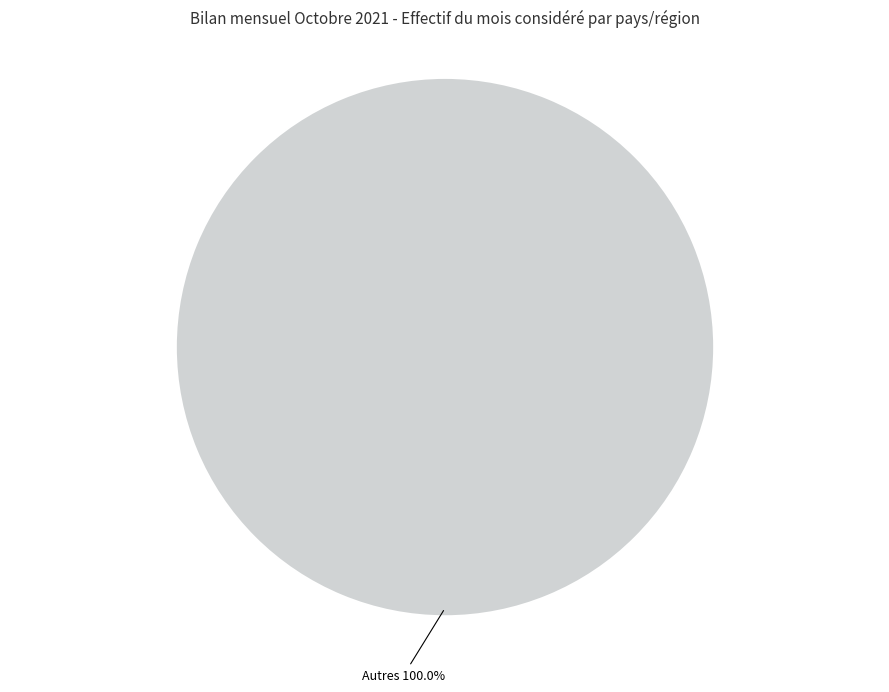

Is there any slice that represents more than half of the pie?

Yes